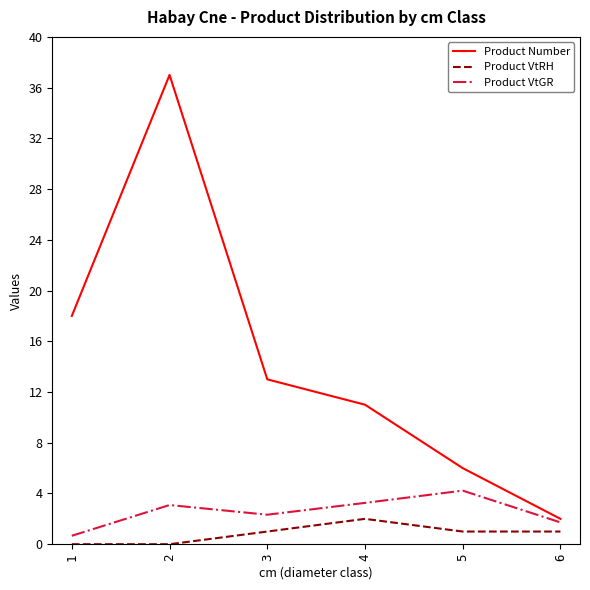

What is the highest value of the Product VtRH series?

2.0